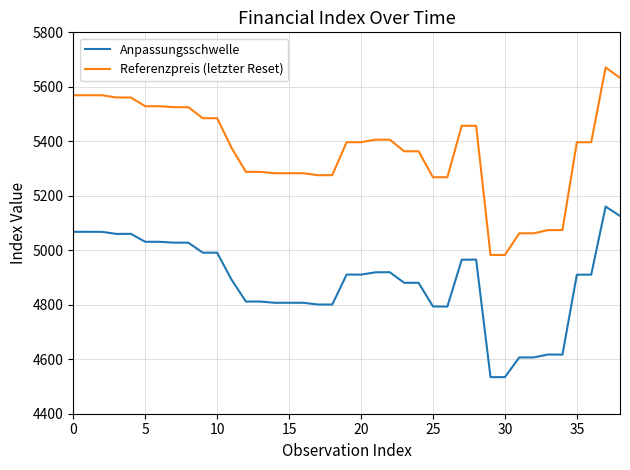

What is the greatest value displayed?

5671.0